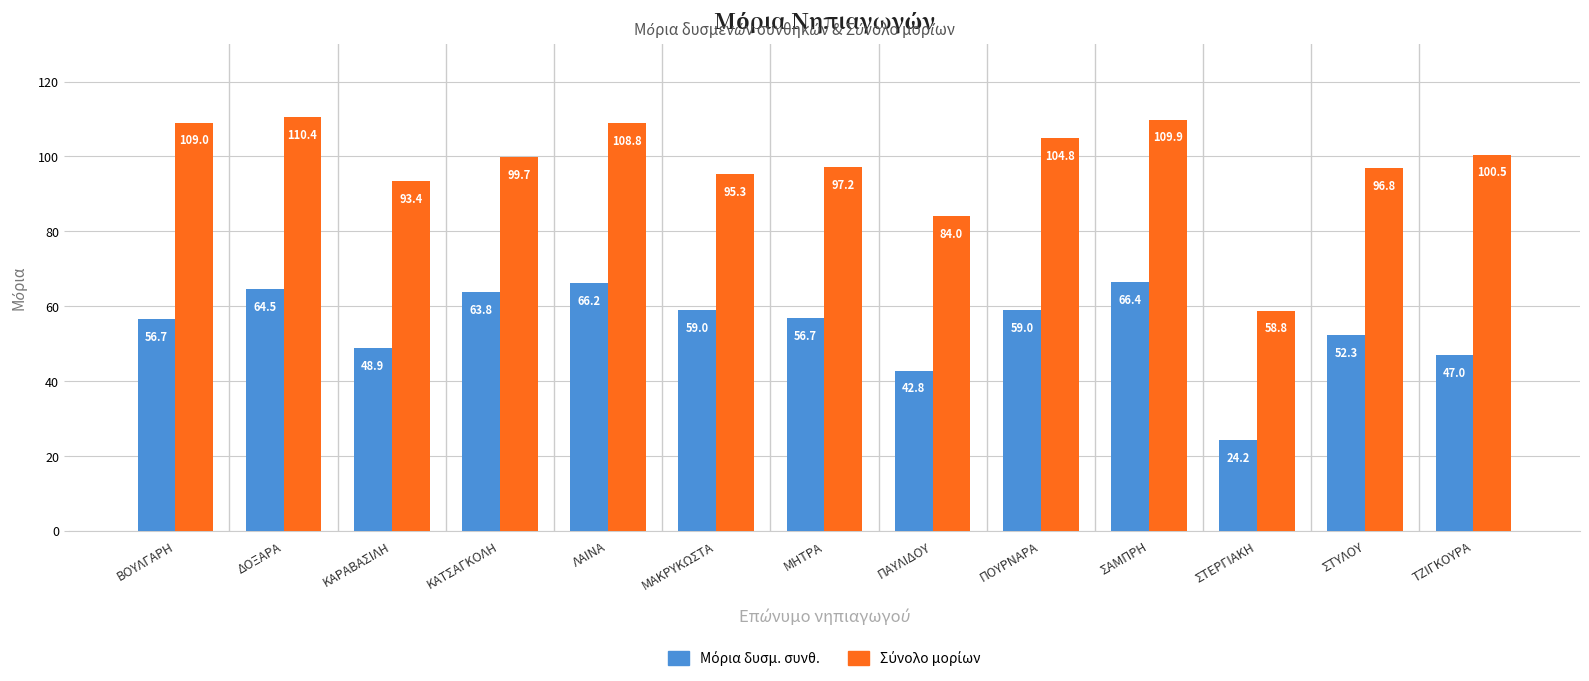

What is the spread (max minus min) of values at ΠΟΥΡΝΑΡΑ?

45.9